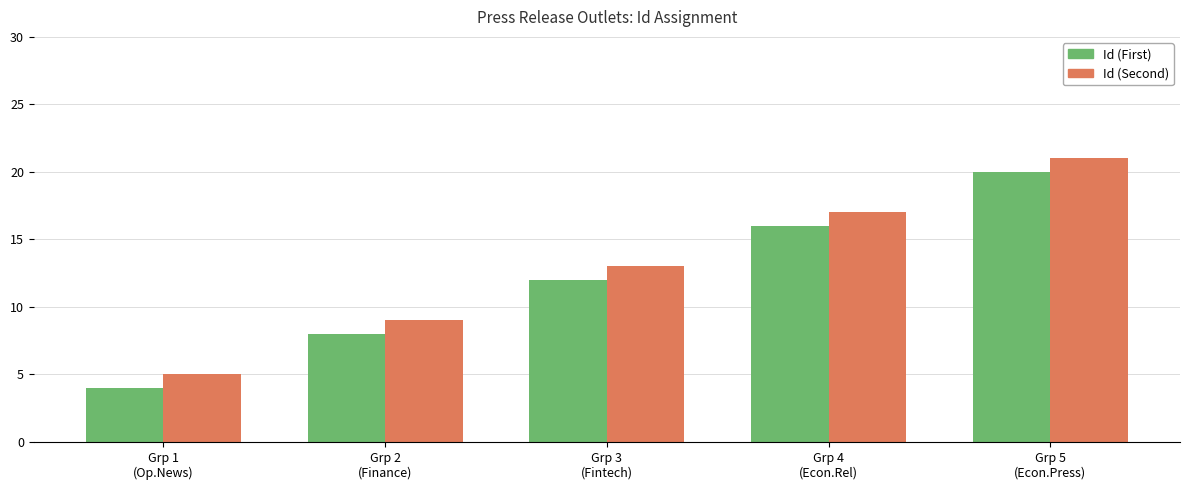

At which category is the sum across all series the highest?

Grp 5
(Econ.Press)